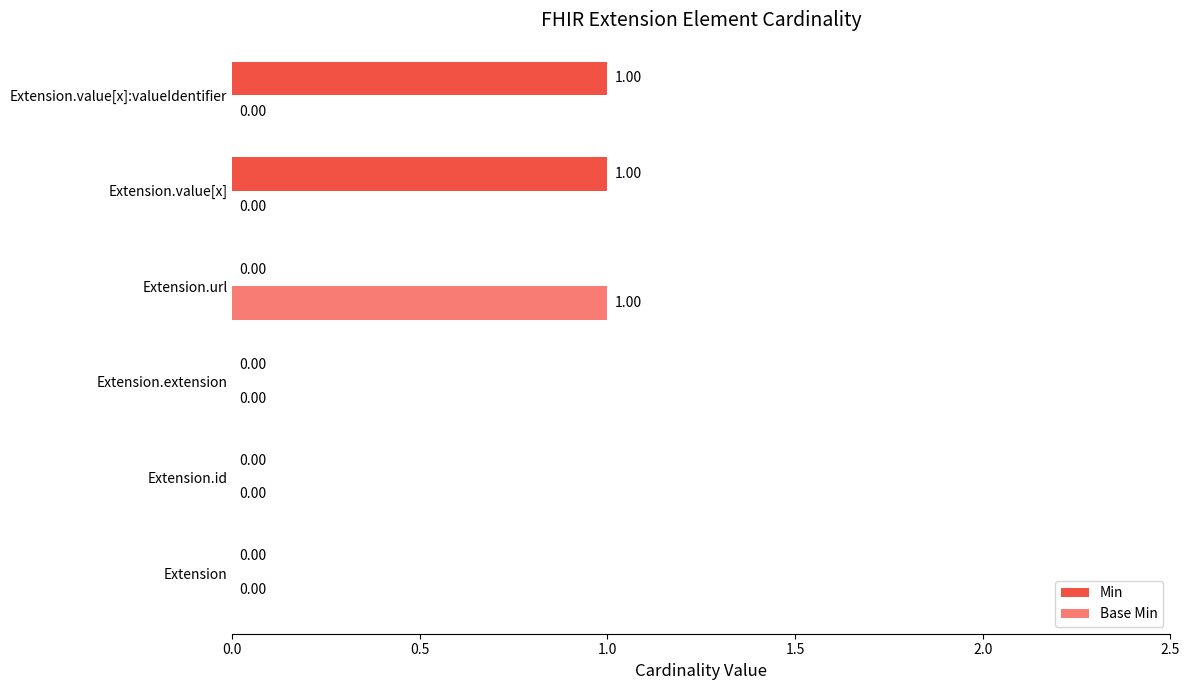

Which series changed the most between Extension and Extension.url?

Base Min